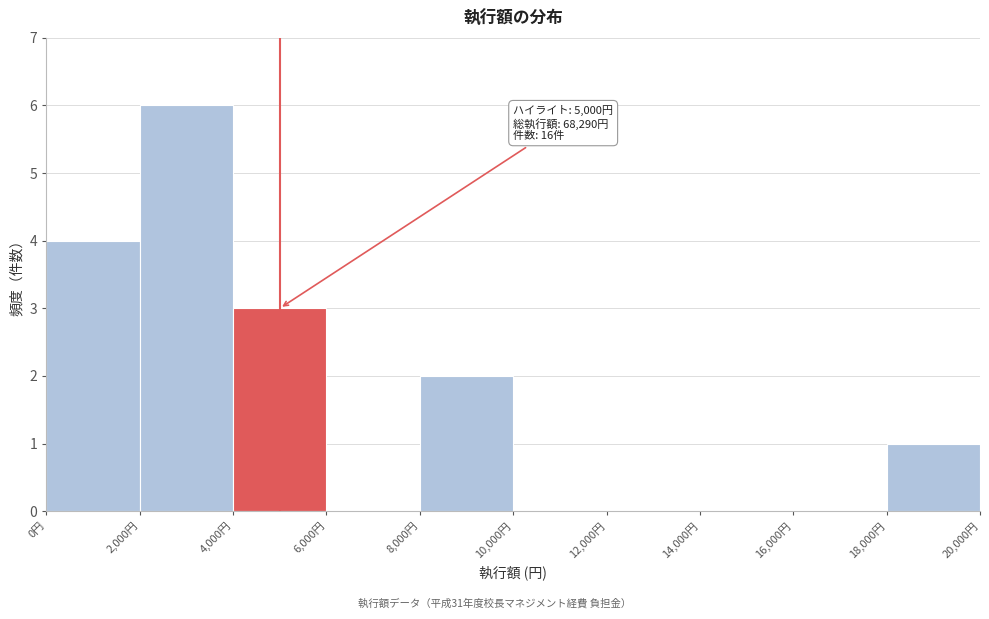

Which range on the x-axis has the tallest bar?

2000 to 4000